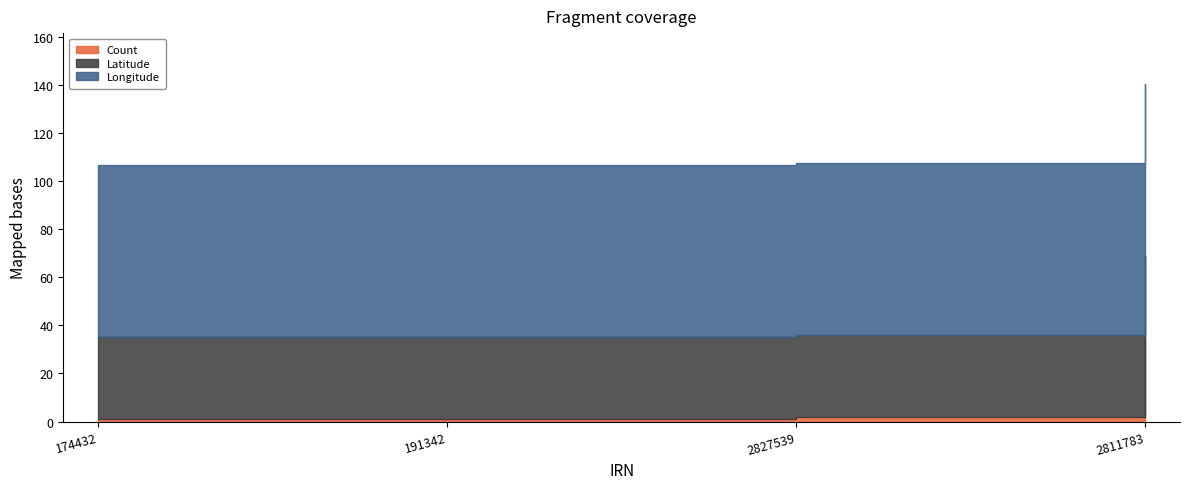

Rank the series by their average value, from lowest to highest.

Count, Latitude, Longitude